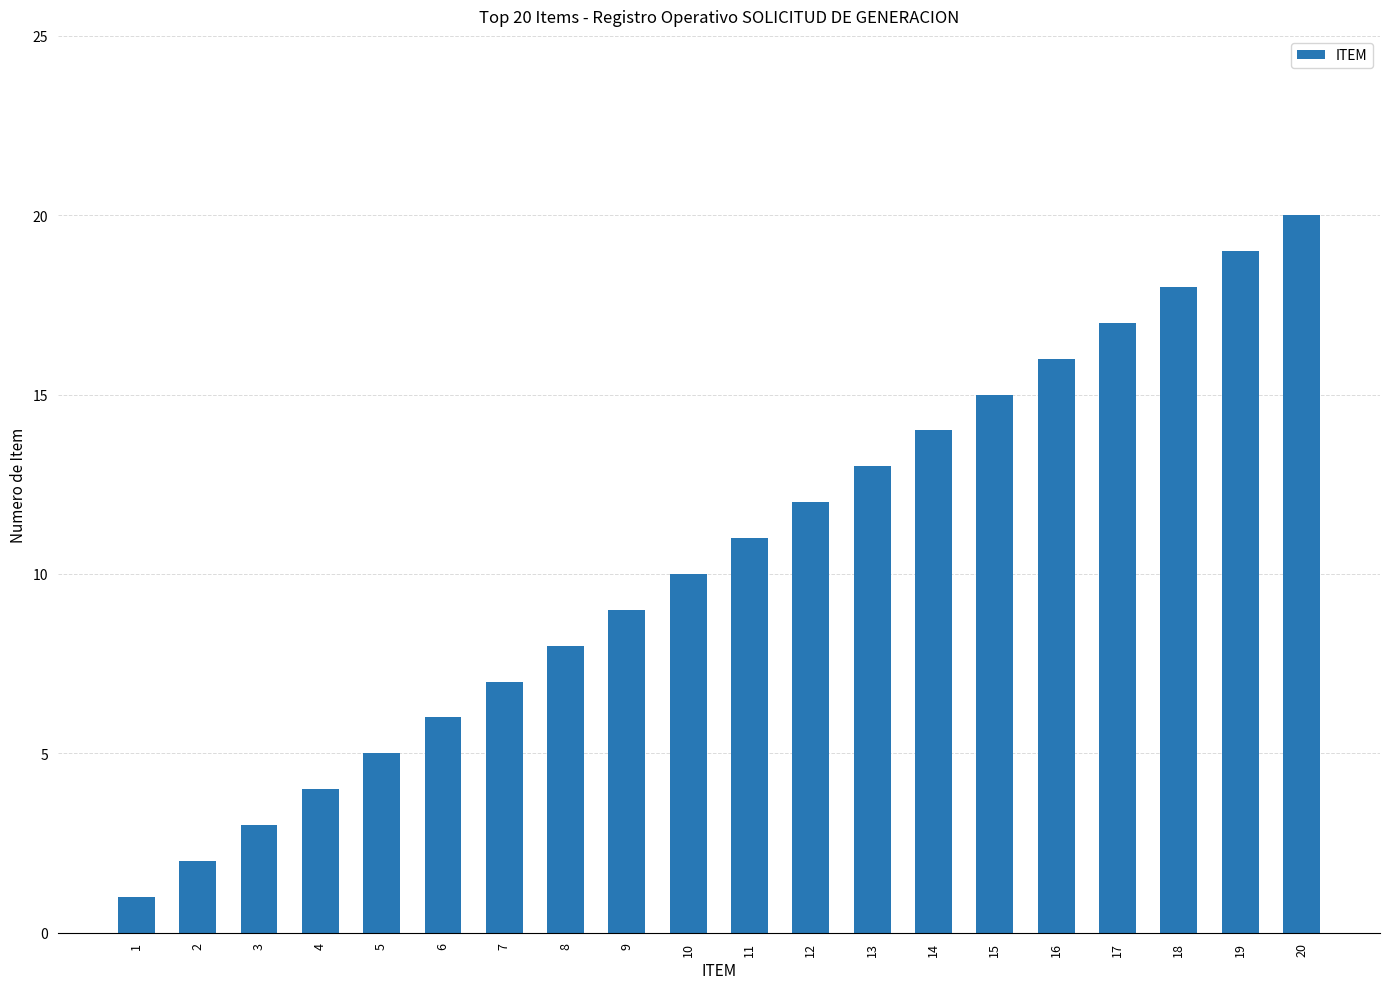

At which category does the chart reach its peak across all series?

20